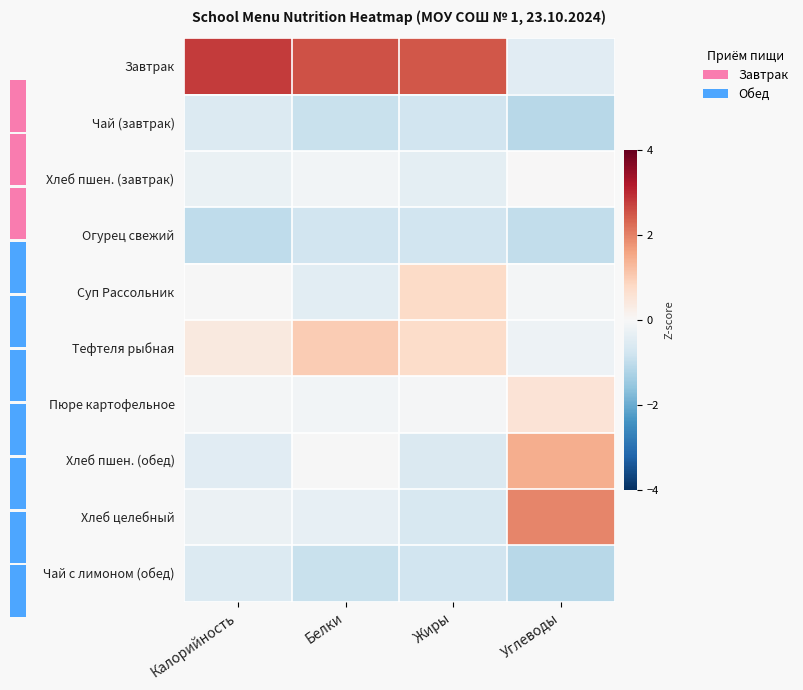

What is the difference between the highest and lowest values at Углеводы?

3.1